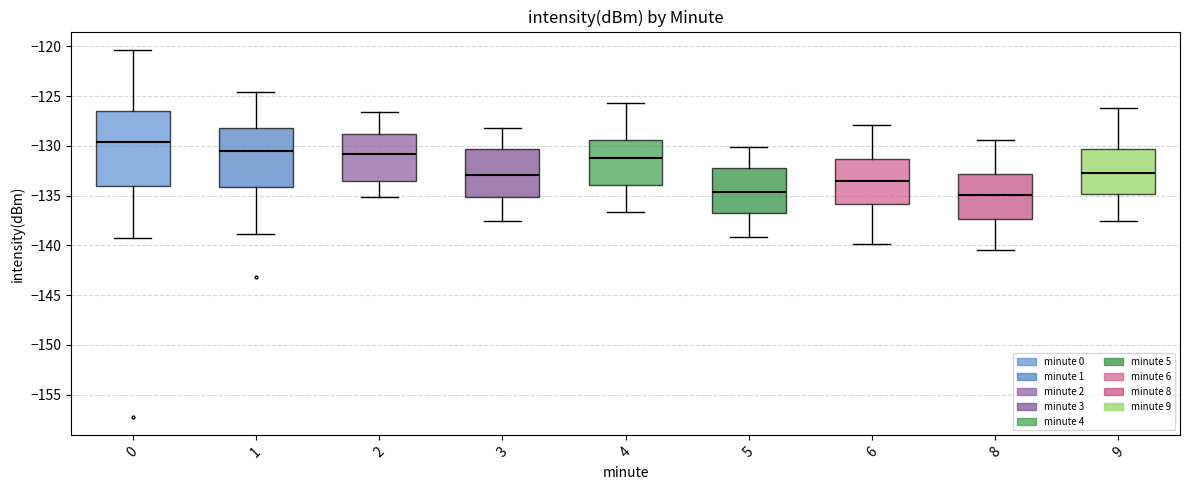

Which box has the highest median line?

0